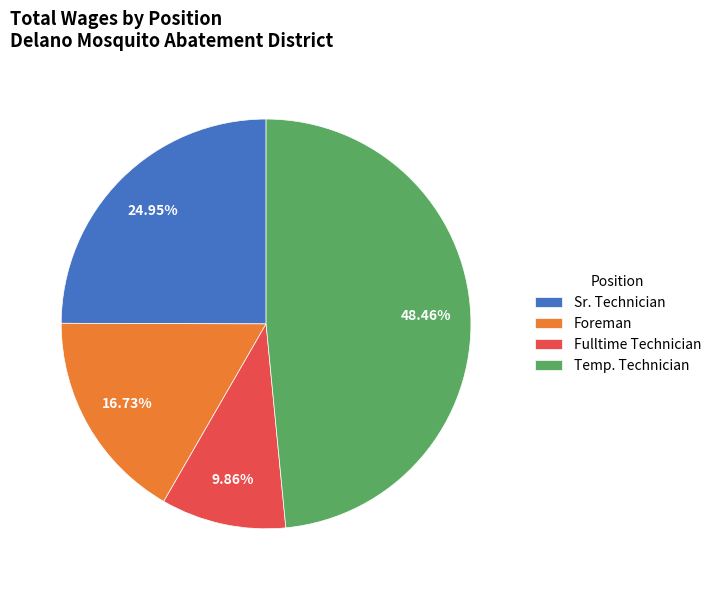

What percentage is the Temp. Technician slice, to the nearest percent?

48%